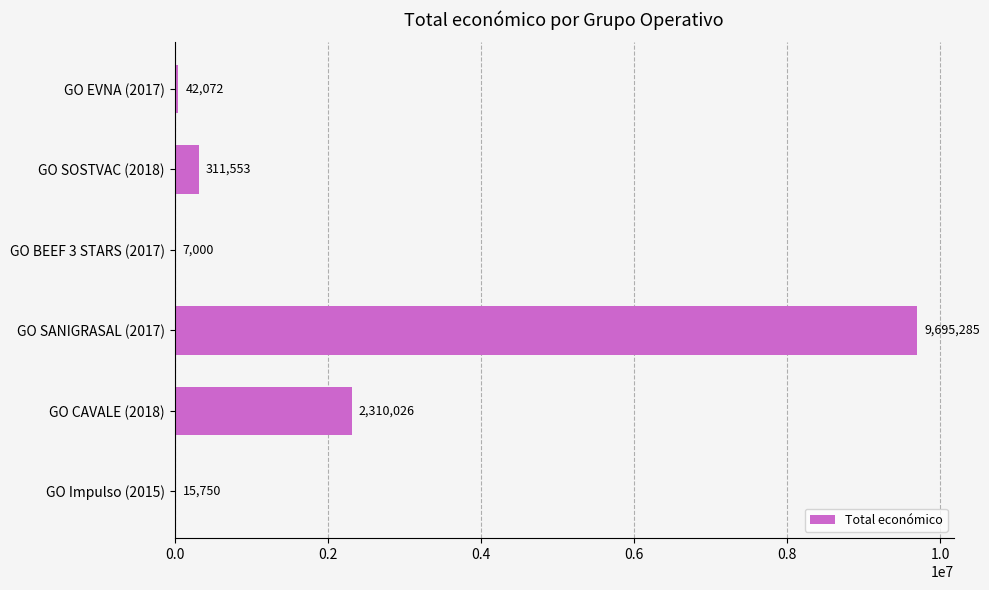

At which category does the chart reach its peak across all series?

GO SANIGRASAL (2017)